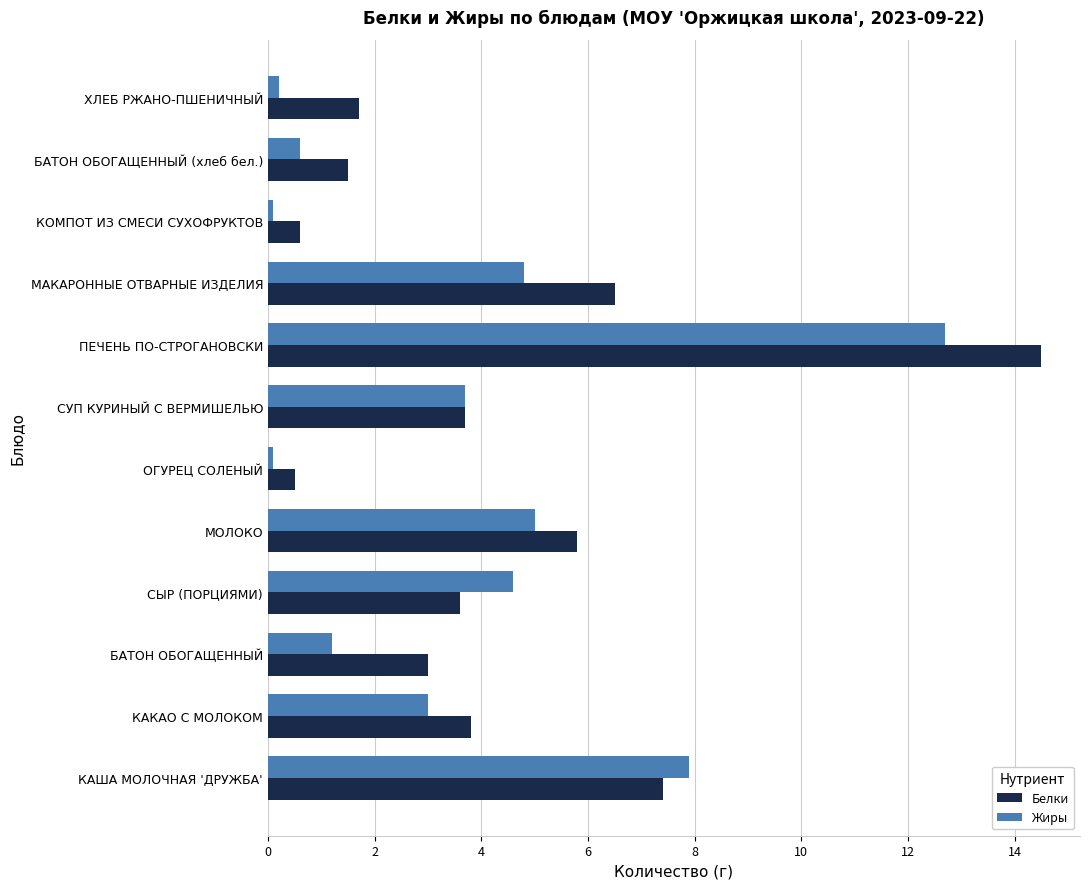

What is the lowest value of the Белки series?

0.5